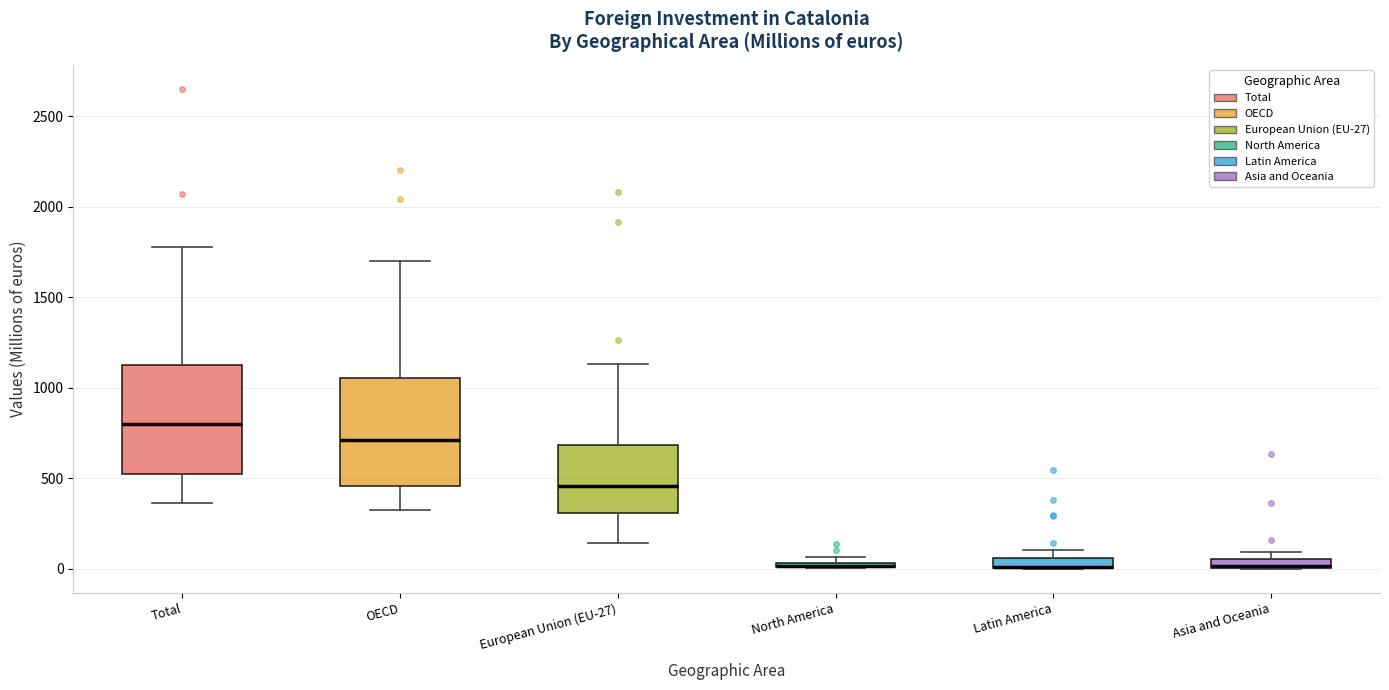

Where does the upper whisker of the box for European Union (EU-27) end on the y-axis? The values are not printed on the chart, so give them approximately, as read against the axis.

1150